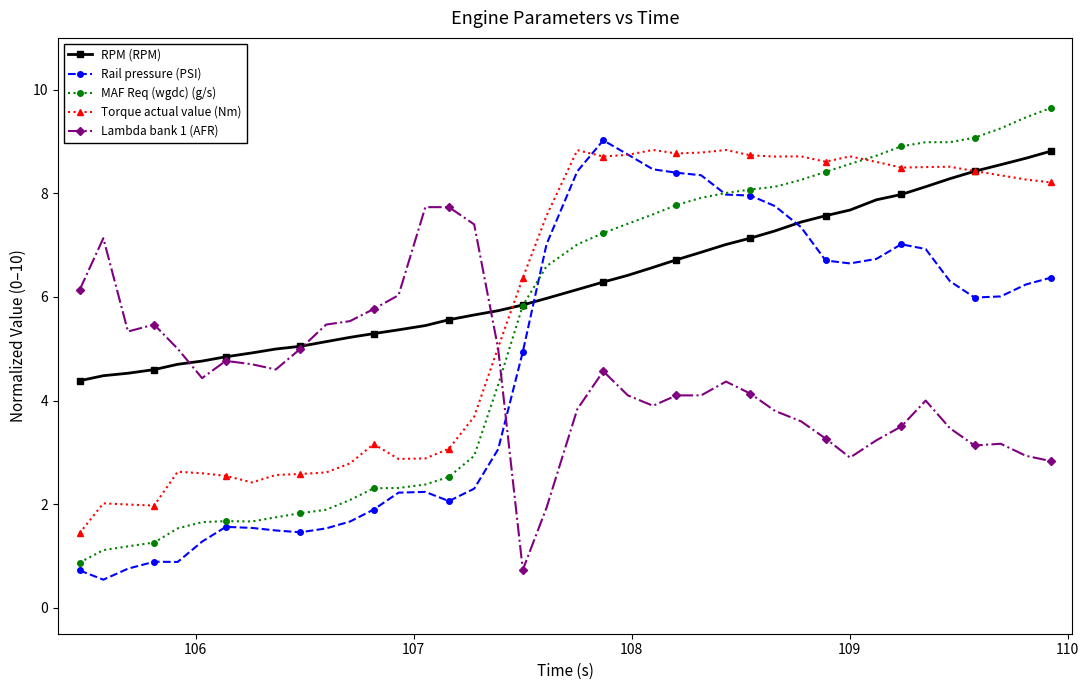

In Rail pressure (PSI), how many points are higher than both neighbors (excluding endpoints)?

5